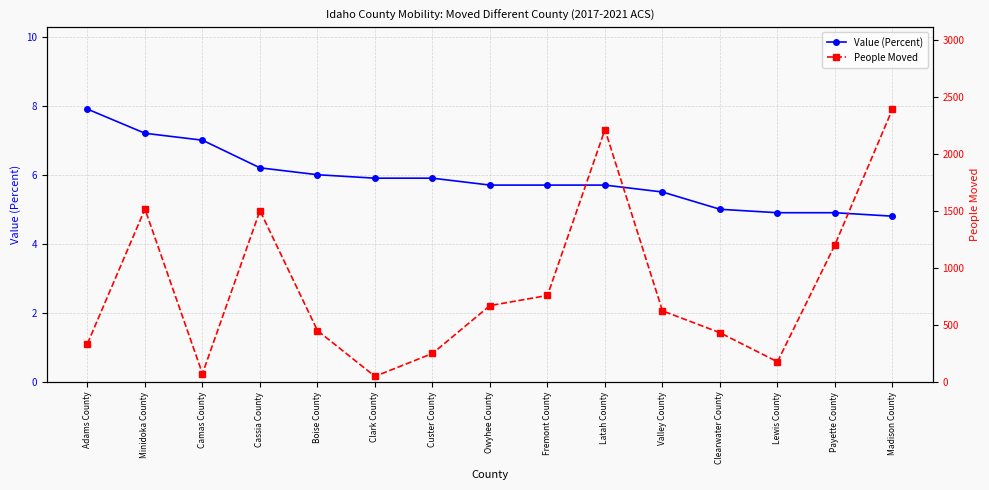

What is the difference between the Value (Percent) values at Valley County and Minidoka County?

1.7